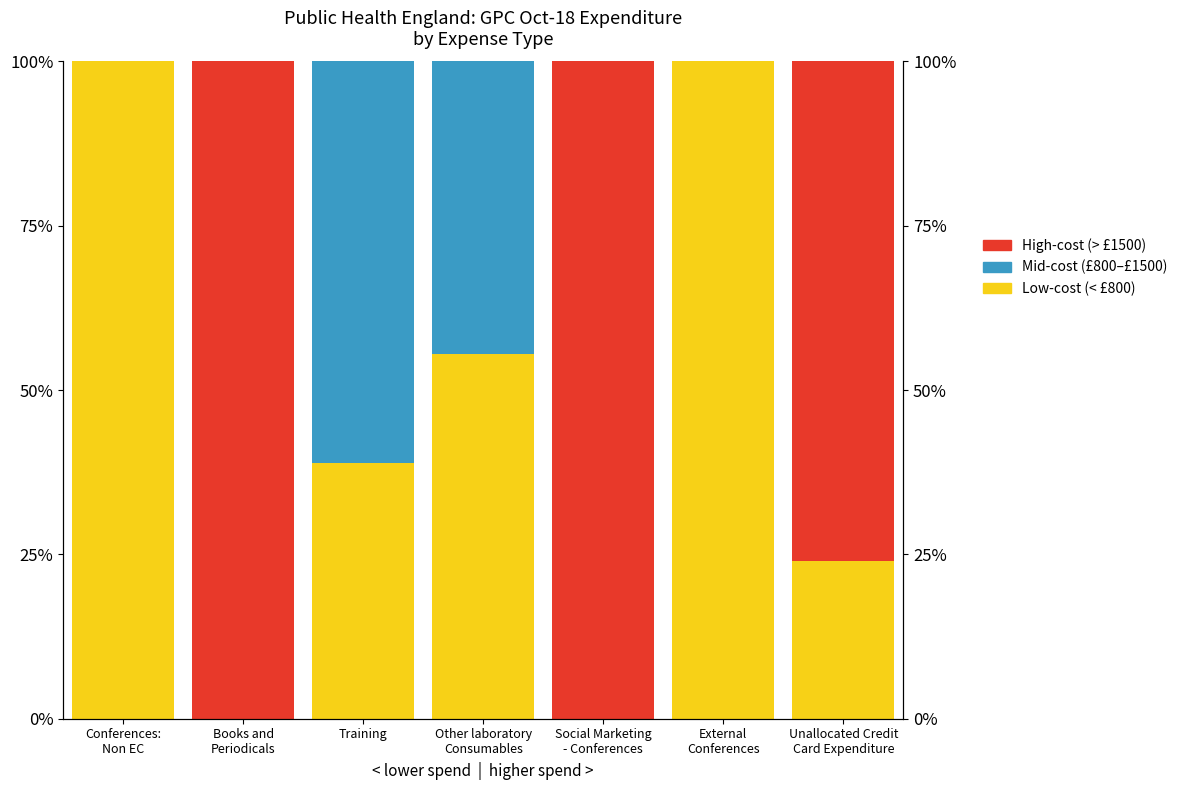

What is the difference between the highest and lowest values at Social Marketing
- Conferences?

100.0